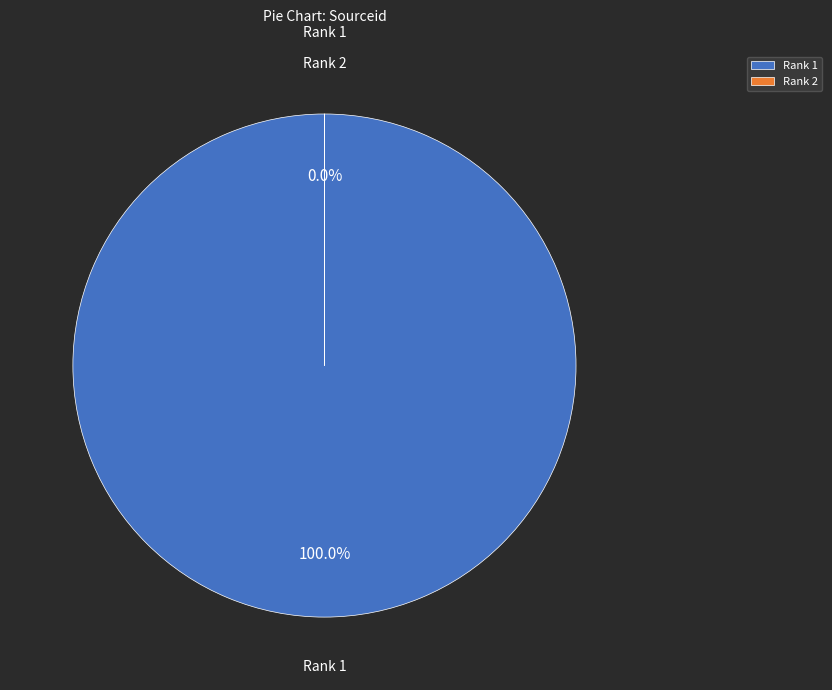

How much of the chart is everything except 2?

100.0%